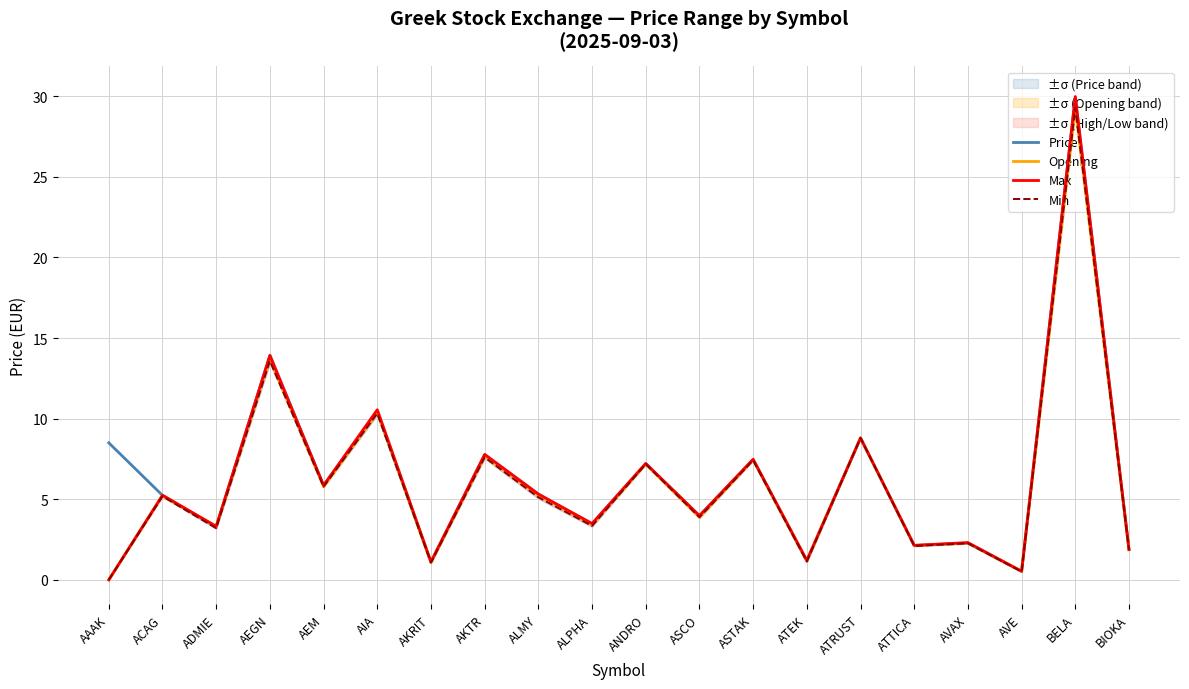

What is the label of the 8th point from the right?

ASTAK